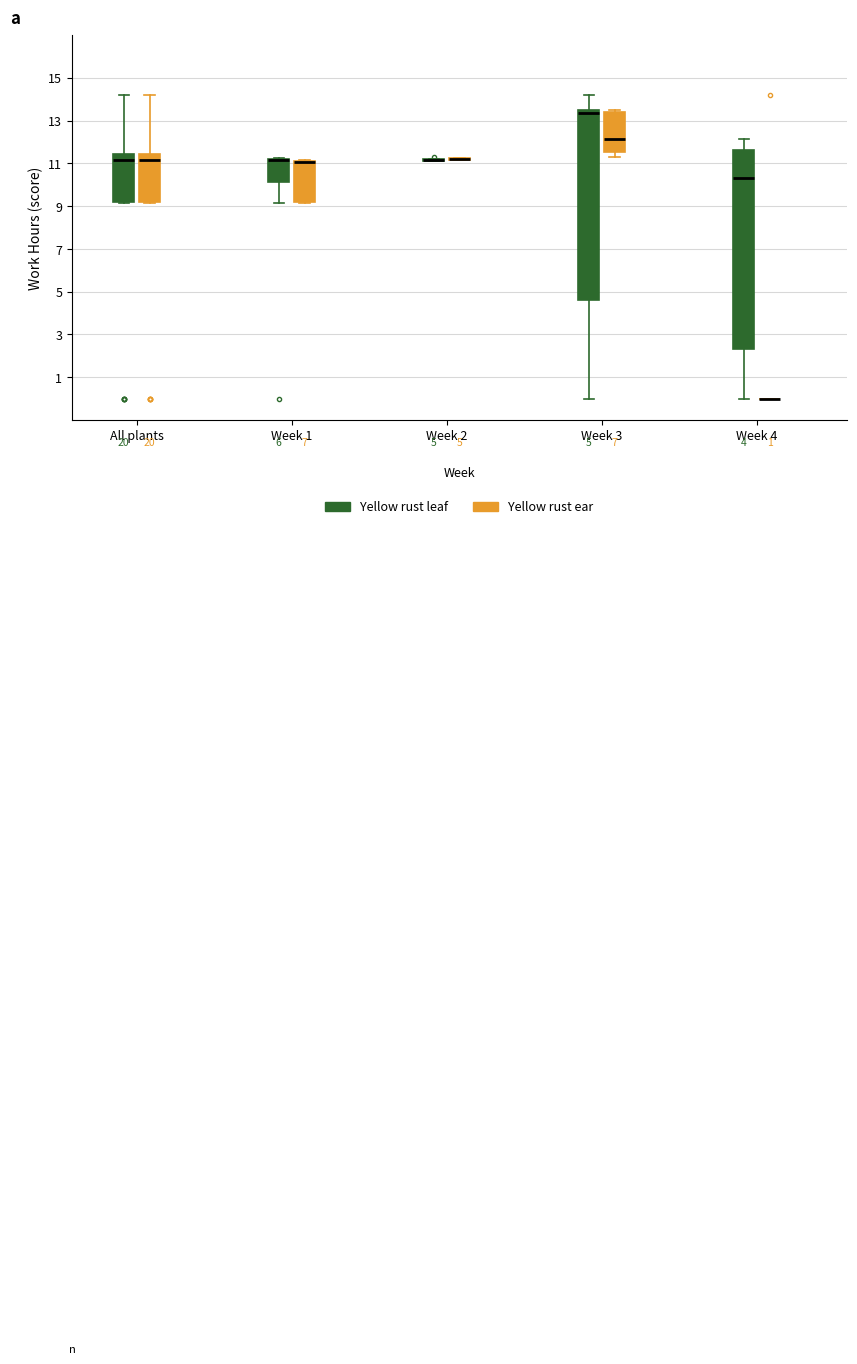

Reading left to right, transcribe this box plot: for each box, give where its median line is, the range the box spans, and where its two whiskers end, as read against the y-axis. The values are not printed on the chart, so give them approximately, as read against the axis.

All plants (Yellow rust leaf): median 11.2, box 9.2 to 11.4, whiskers 9.2 to 14.2
All plants (Yellow rust ear): median 11.2, box 9.2 to 11.4, whiskers 9.2 to 14.2
Week 1 (Yellow rust leaf): median 11.2 (drawn on the box's upper edge), box 10.2 to 11.2, whiskers 9.2 to 11.2
Week 1 (Yellow rust ear): median 11.0 (drawn on the box's upper edge), box 9.2 to 11.2, whiskers 9.2 to 11.2
Week 2 (Yellow rust leaf): box collapsed to a line at 11.2, whiskers 11.2 to 11.2
Week 2 (Yellow rust ear): box collapsed to a line at 11.2, whiskers 11.2 to 11.2
Week 3 (Yellow rust leaf): median 13.4 (just below the box's upper edge), box 4.6 to 13.4, whiskers 0.0 to 14.2
Week 3 (Yellow rust ear): median 12.2, box 11.6 to 13.4, whiskers 11.2 to 13.4 (just above the box's upper edge)
Week 4 (Yellow rust leaf): median 10.4, box 2.2 to 11.6, whiskers 0.0 to 12.2
Week 4 (Yellow rust ear): box collapsed to a line at 0.0, whiskers 0.0 to 0.0